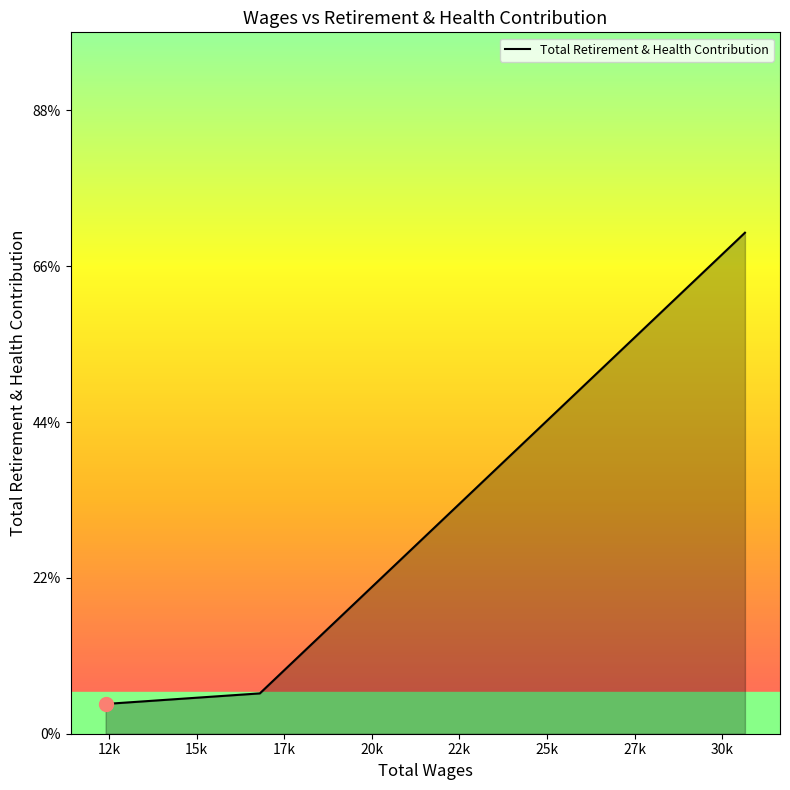

Is this an area chart (filled region under the line)?

Yes